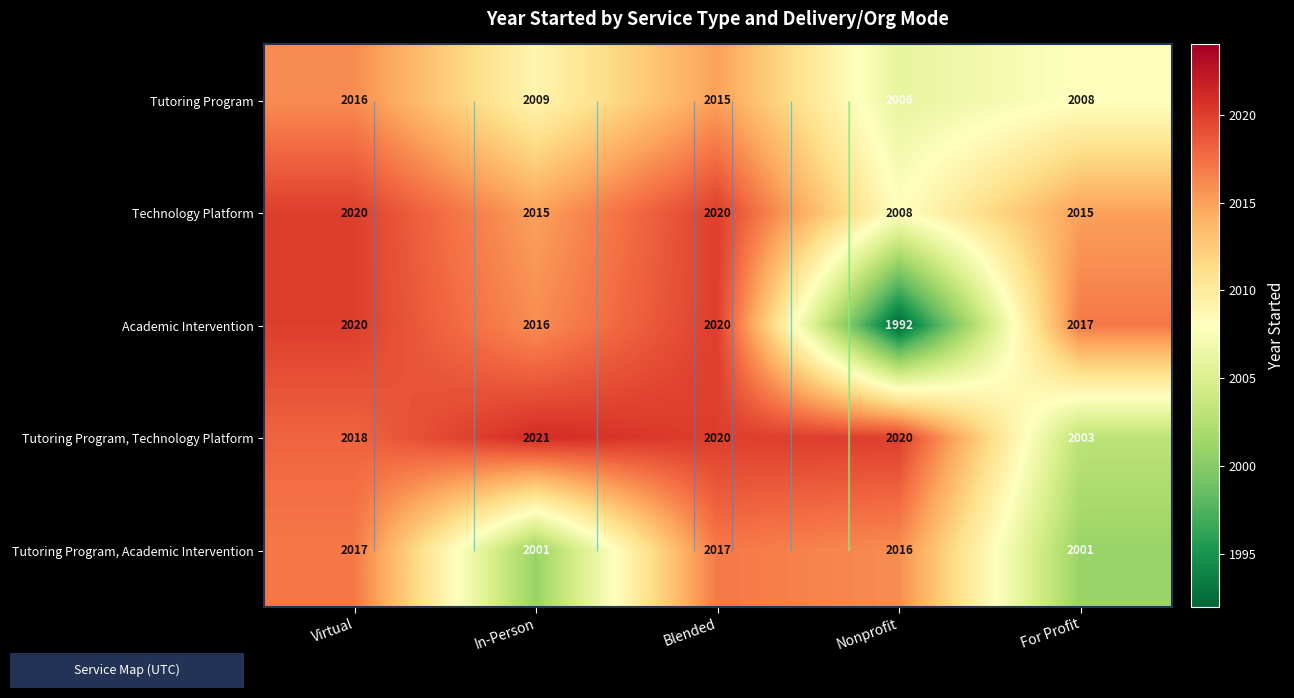

The Tutoring Program, Technology Platform series shows 3537 at In-Person. True or false?

False